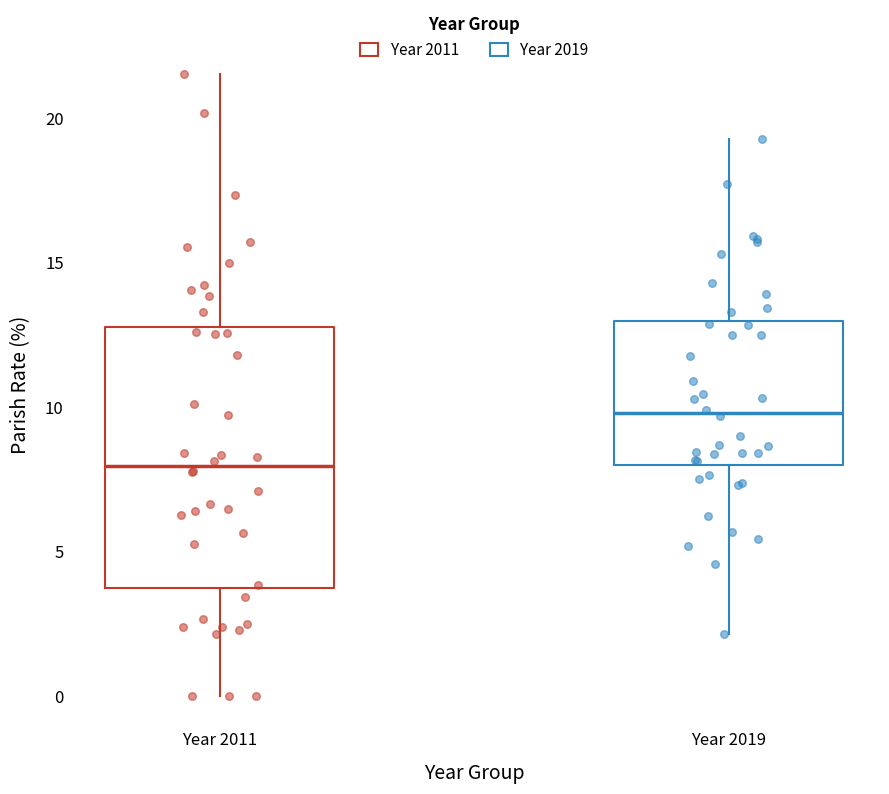

Reading left to right, read every box against the y-axis: the position of its median line, the range the box covers, and the ends of its whiskers. The values are not printed on the chart, so give them approximately, as read against the axis.

Year 2011: median 8.0, box 4.0 to 13.0, whiskers 0.0 to 21.5
Year 2019: median 10.0, box 8.0 to 13.0, whiskers 2.0 to 19.5